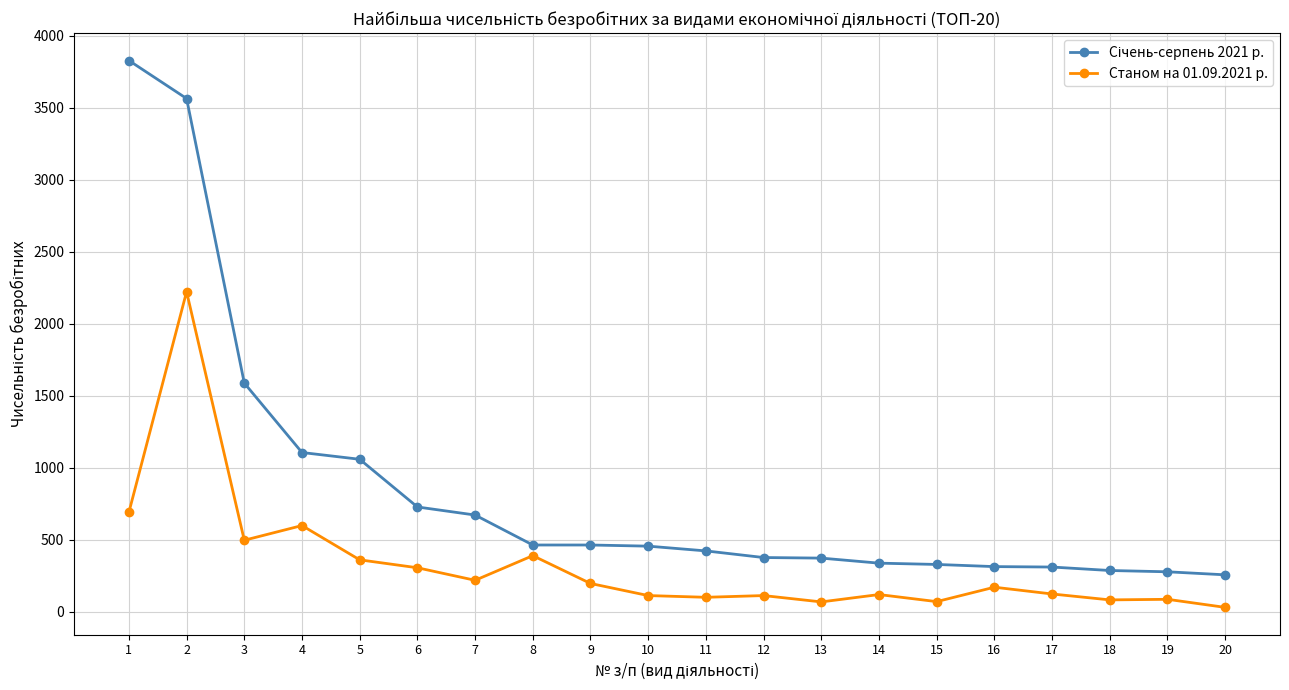

What is the maximum value for Станом на 01.09.2021 р.?

2222